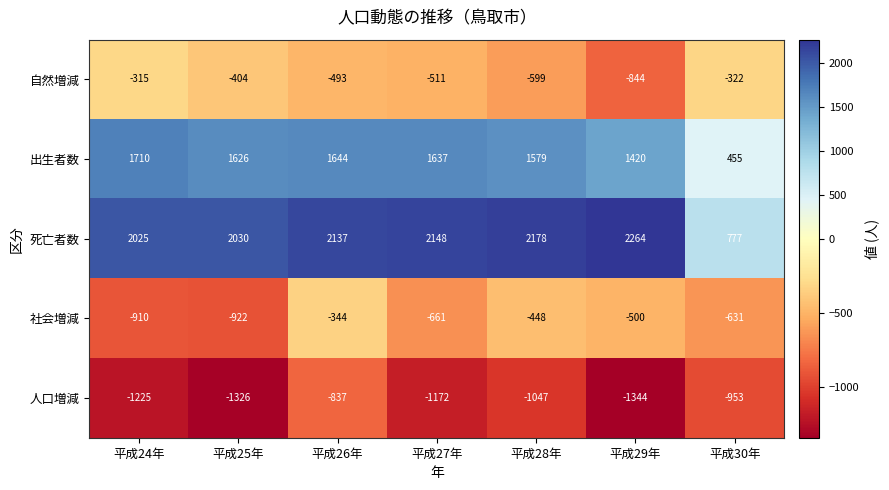

What is the total value across all series at 平成25年?

1004